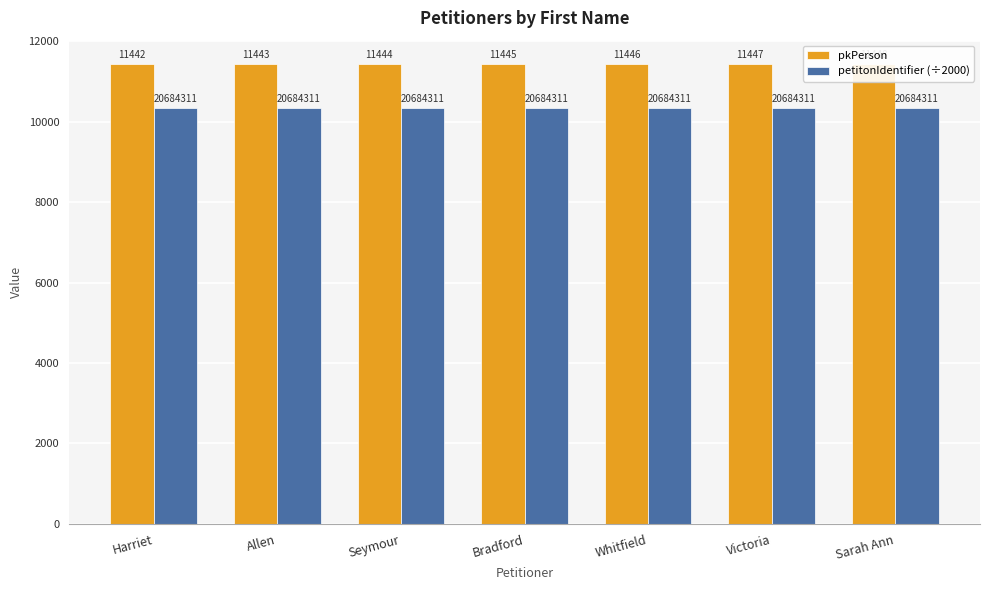

What is the difference between the maximum and second lowest values in the pkPerson series?

5.0